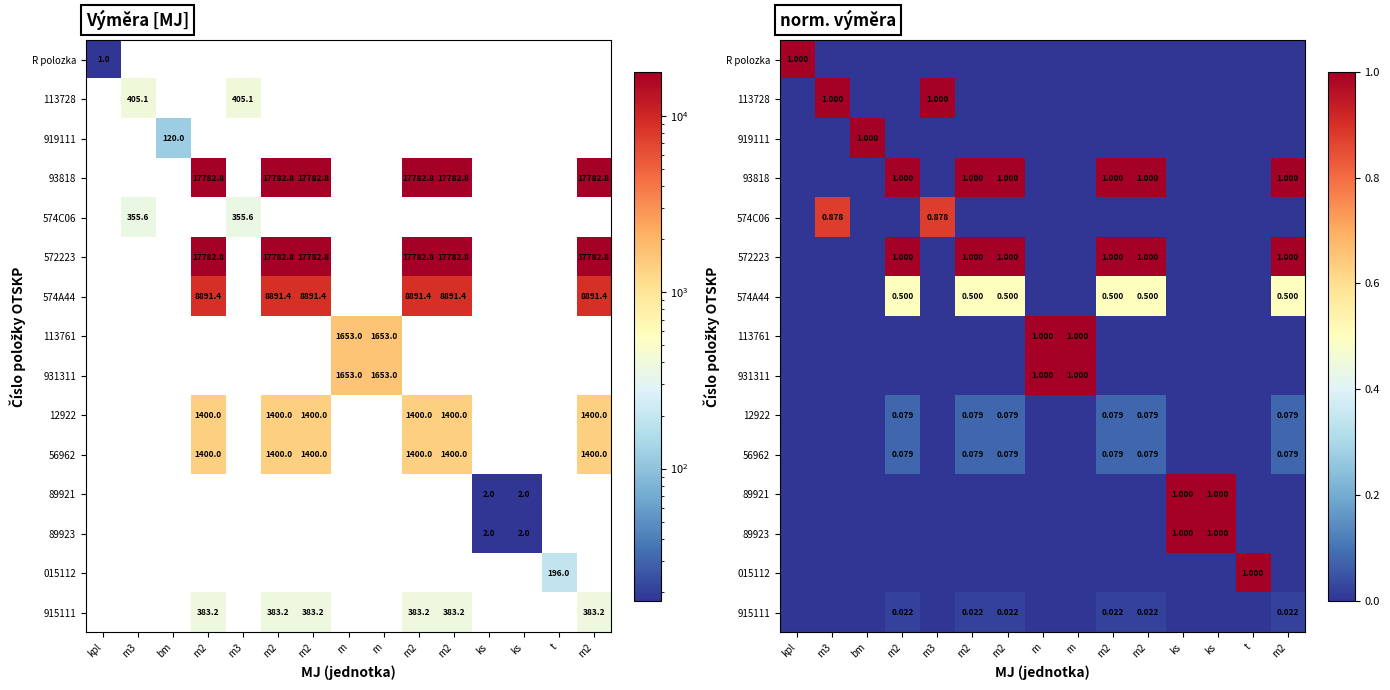

The value of 113728 at kpl is 0.0. True or false?

True